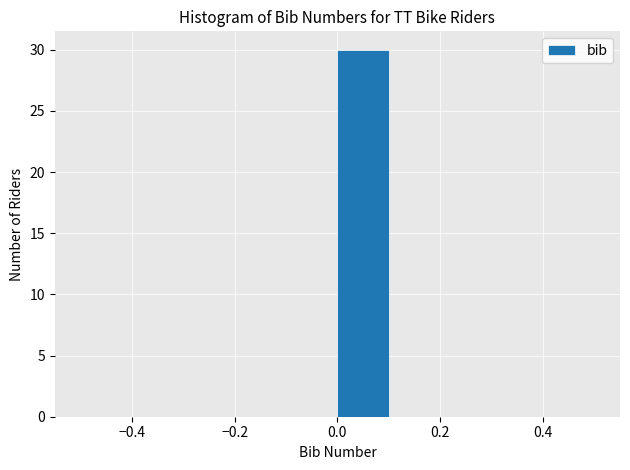

Which range on the x-axis has the tallest bar?

0.0 to 0.1